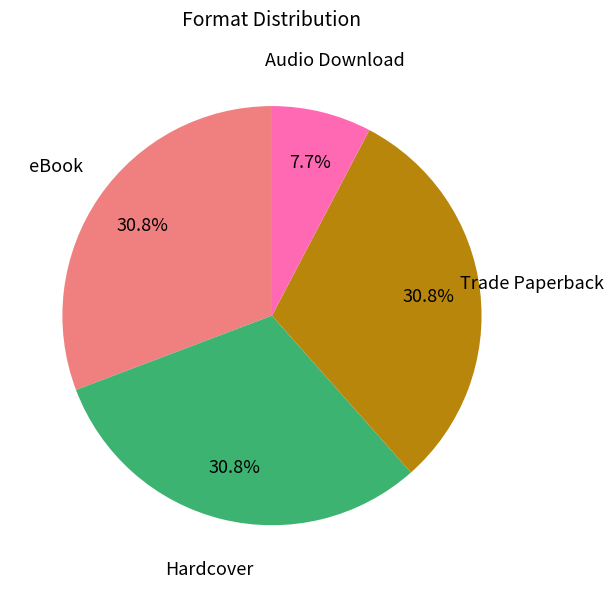

Is there any slice that represents more than half of the pie?

No